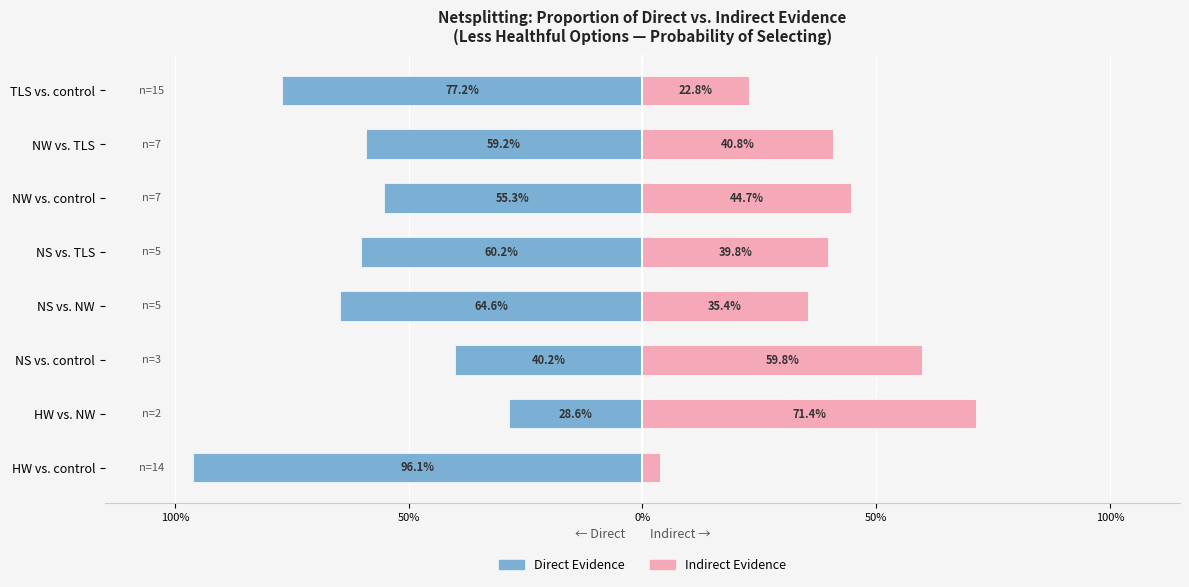

How many bars are there in each group?

2